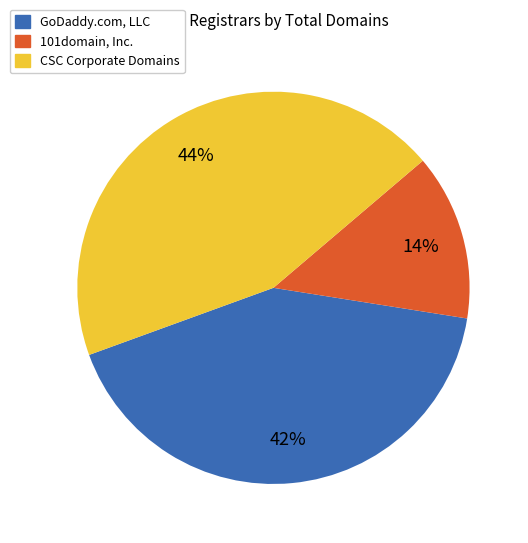

Is there a majority slice in this chart?

No